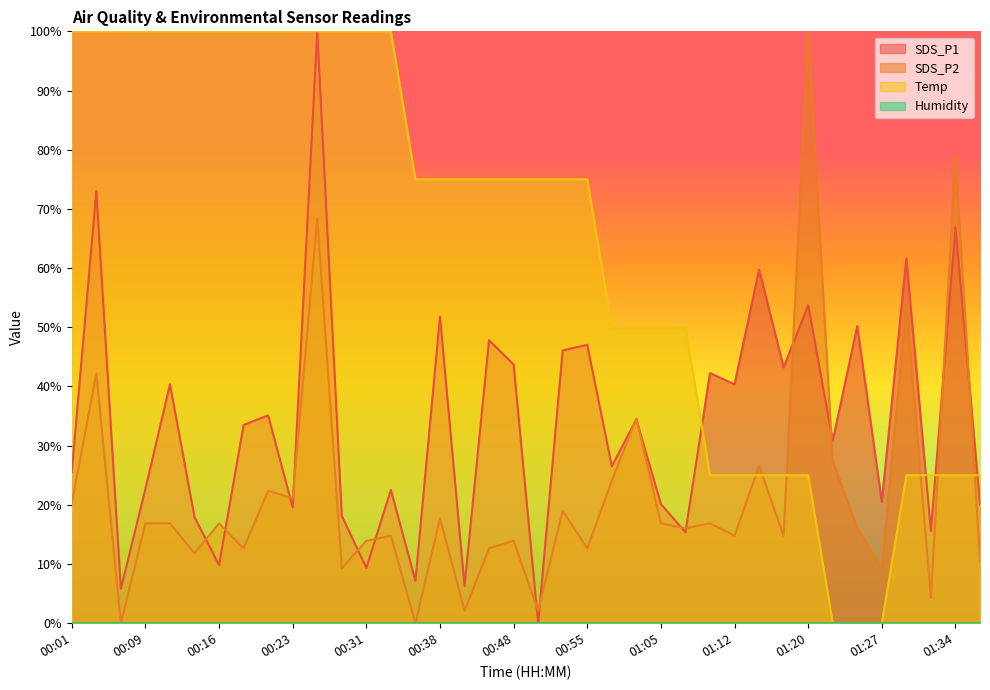

The SDS_P1 series shows 34.5 at 00:33. True or false?

False